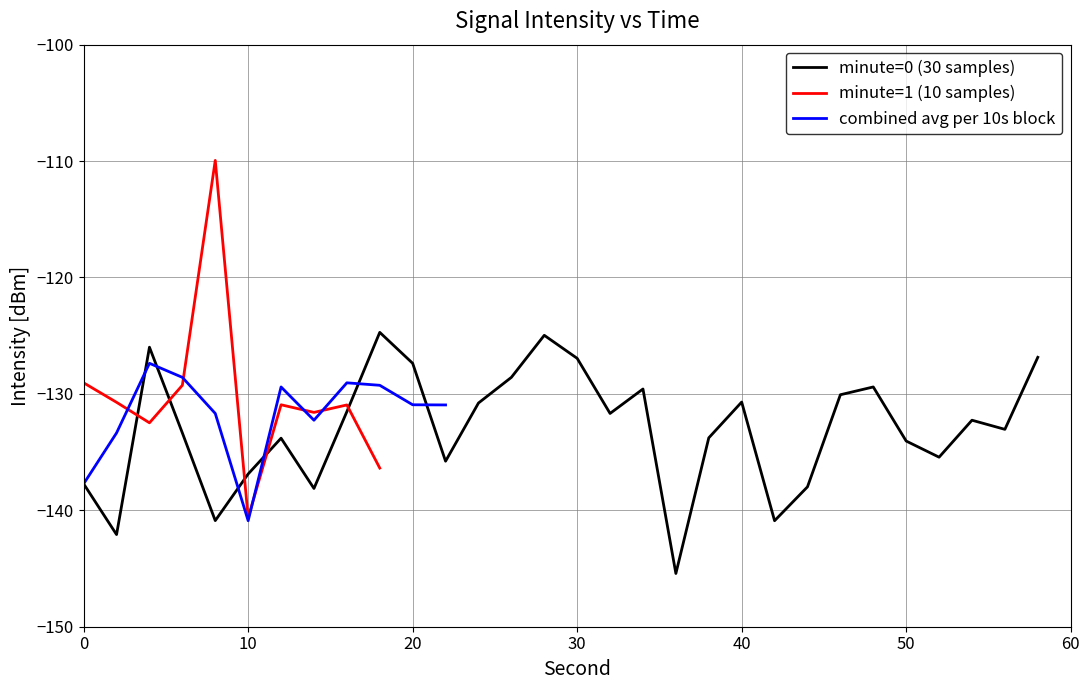

What is the highest value of the minute=0 (30 samples) series?

-124.7